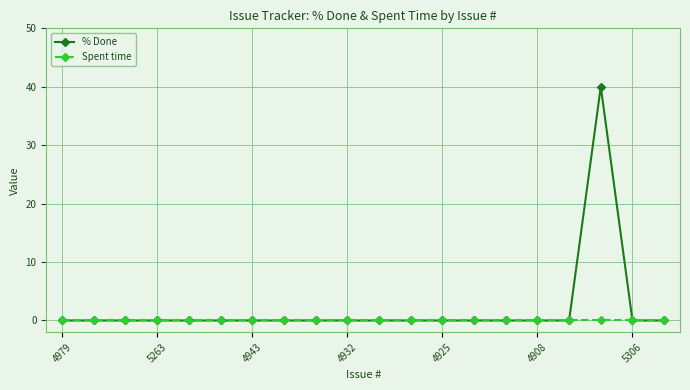

Which series has the widest spread of values?

% Done